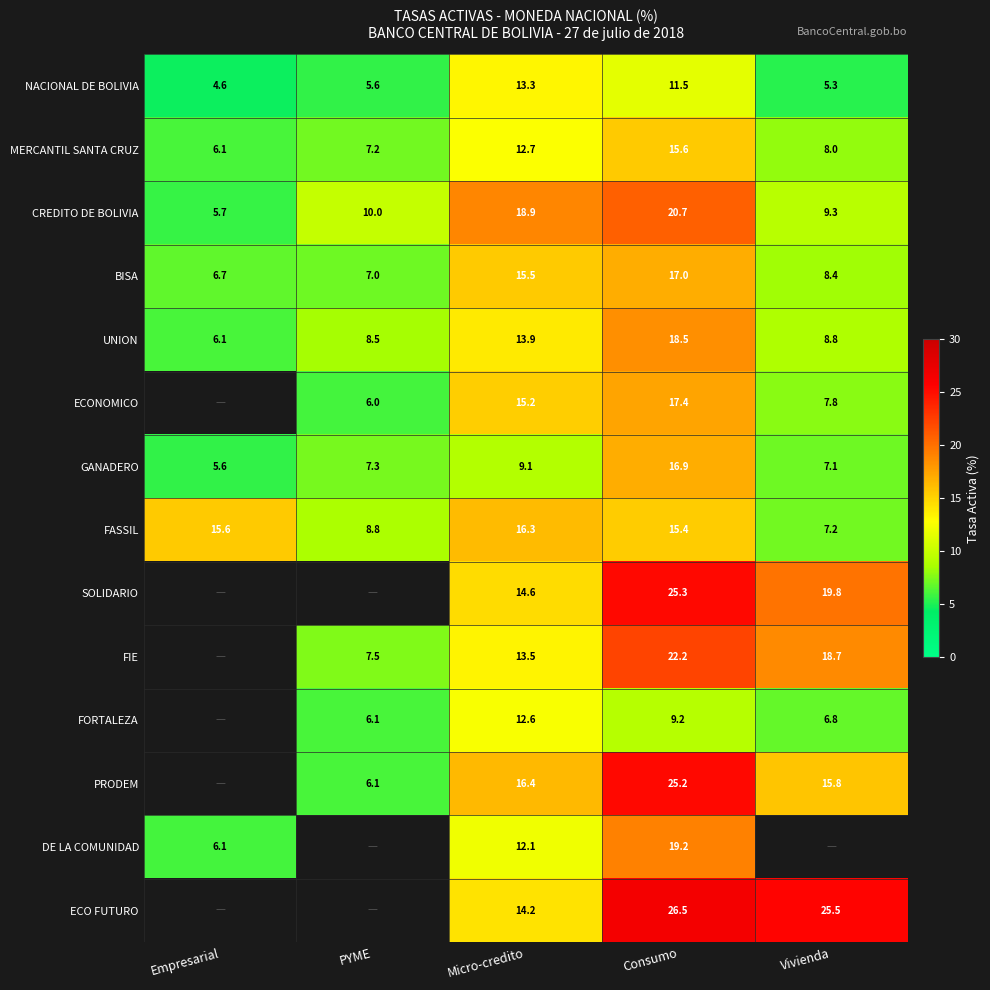

Which category has the lowest value in the UNION series?

Empresarial